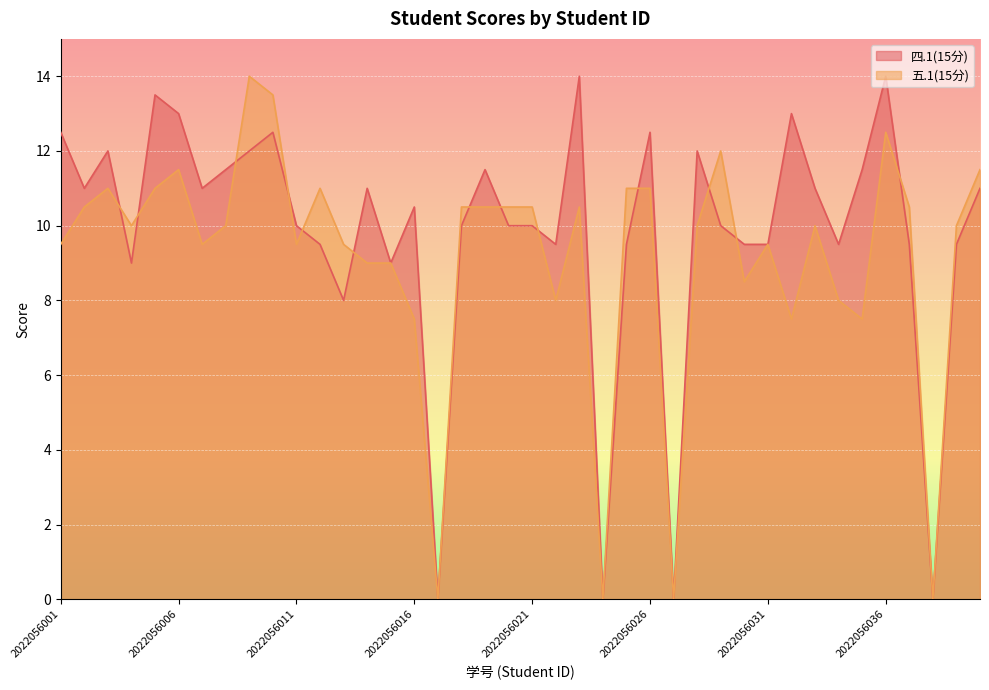

How many interior local peaks does the 五.1(15分) series have?

9